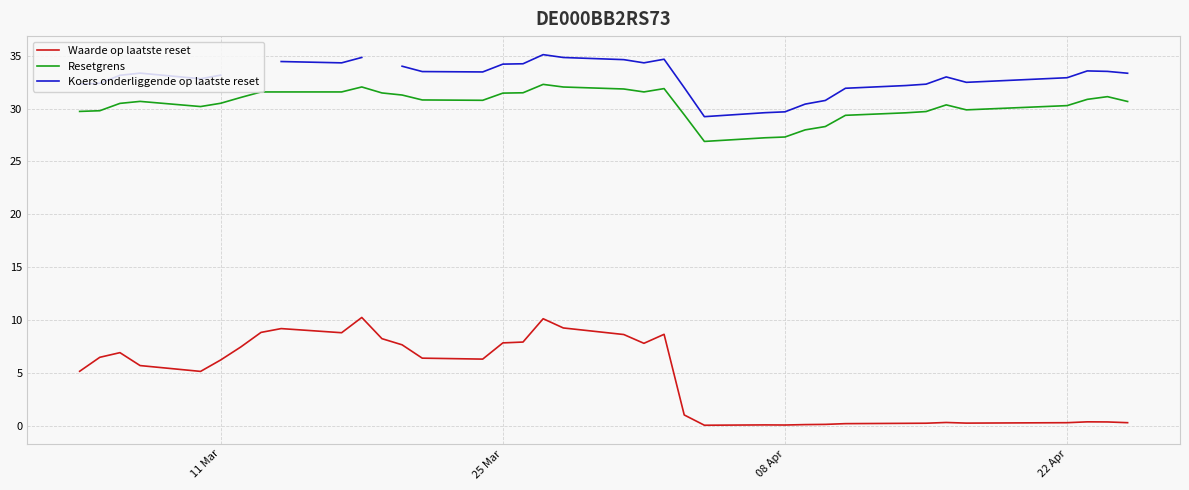

How many data points in Waarde op laatste reset are less than 6?

18